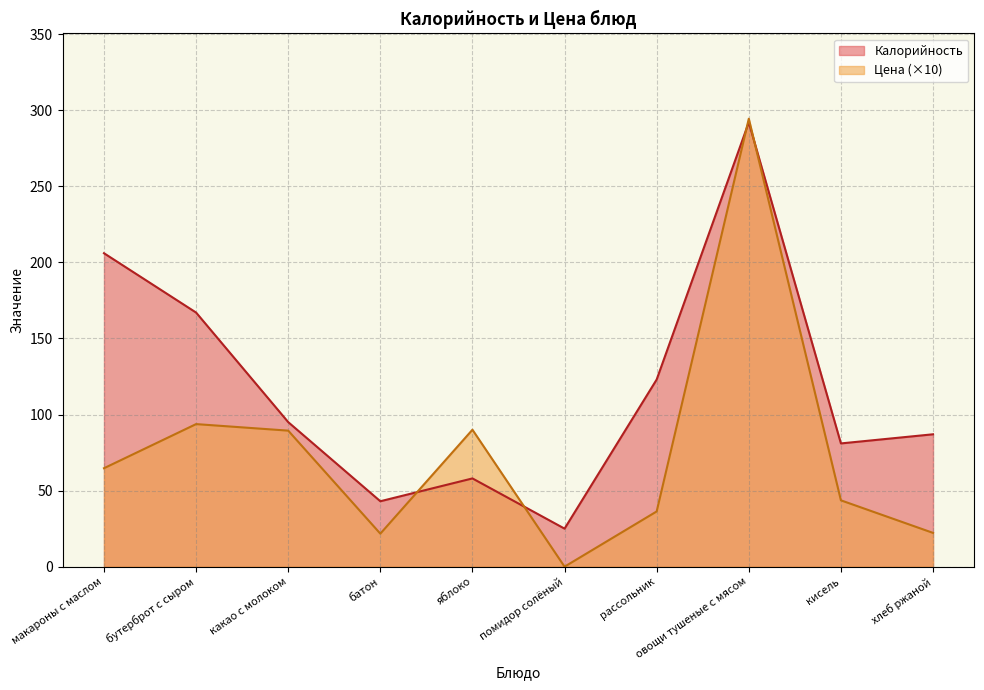

At which category is the sum across all series the highest?

овощи тушеные с мясом